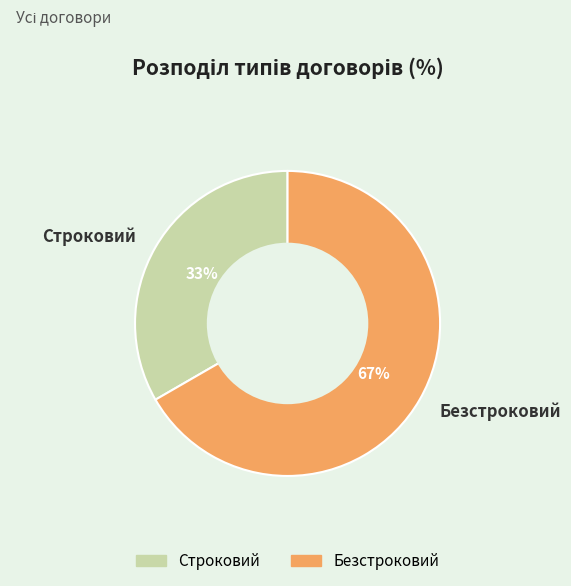

Which has a higher value, Строковий or Безстроковий?

Безстроковий